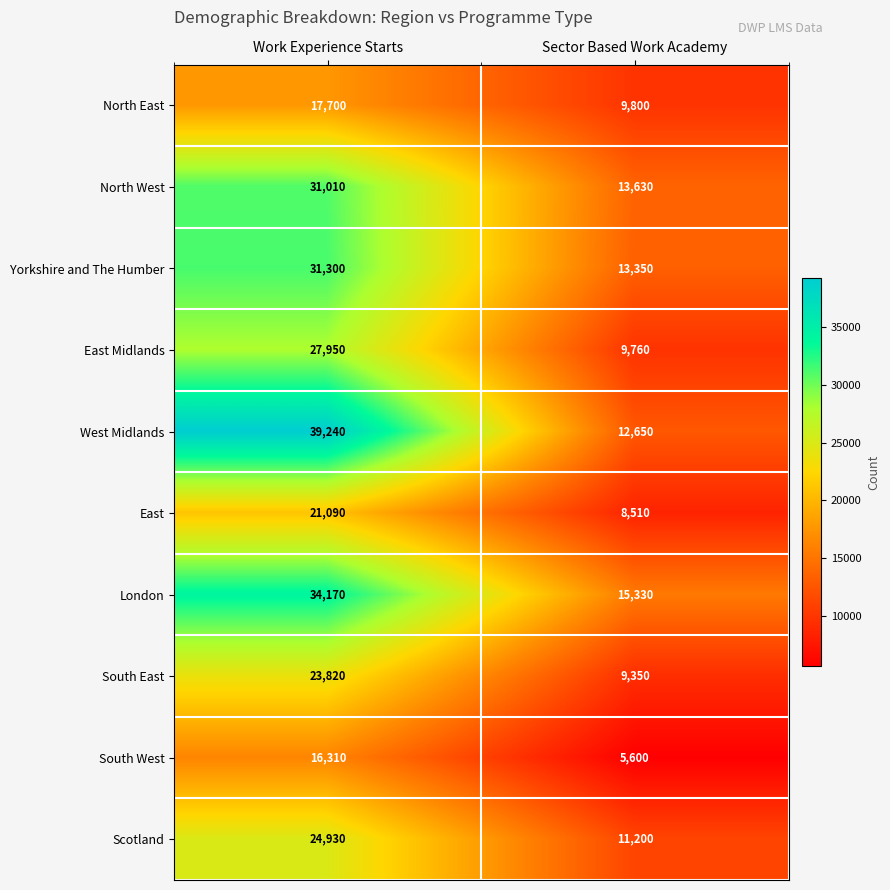

At which category is the sum across all series the highest?

Work Experience Starts